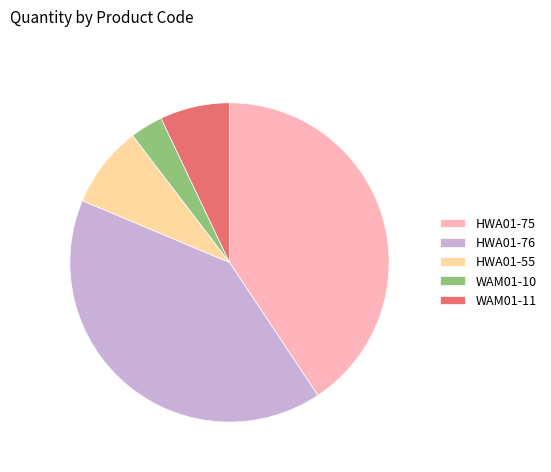

Between HWA01-55 and WAM01-10, which is larger?

HWA01-55